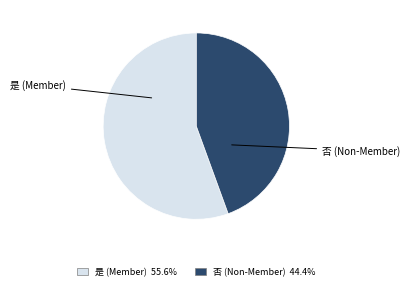

How many segments does this pie chart have?

2